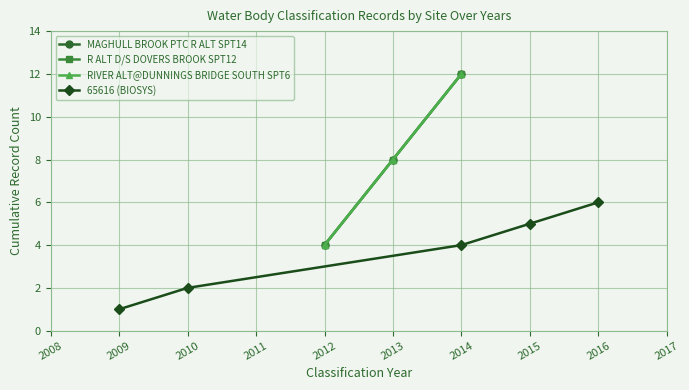

What is the difference between the maximum and minimum values in the MAGHULL BROOK PTC R ALT SPT14 series?

2